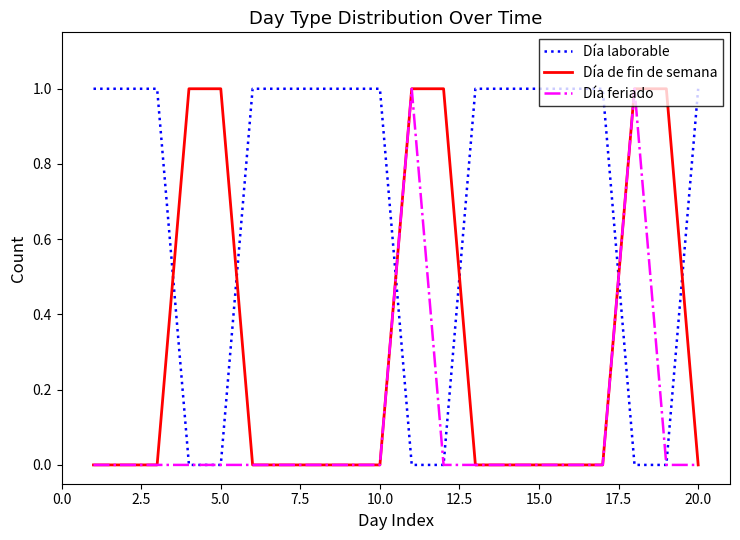

Which series has the largest total across all categories?

Día laborable